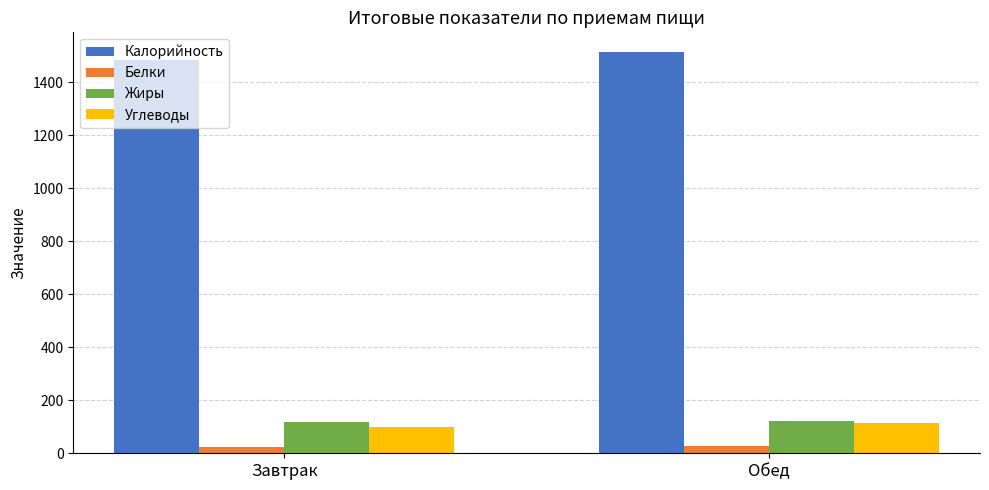

What is the total value across all series at Завтрак?

1726.7